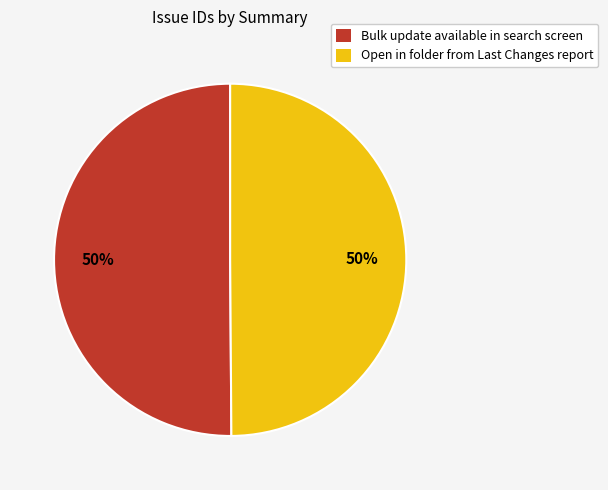

To the nearest percent, what is the average slice percentage?

50%